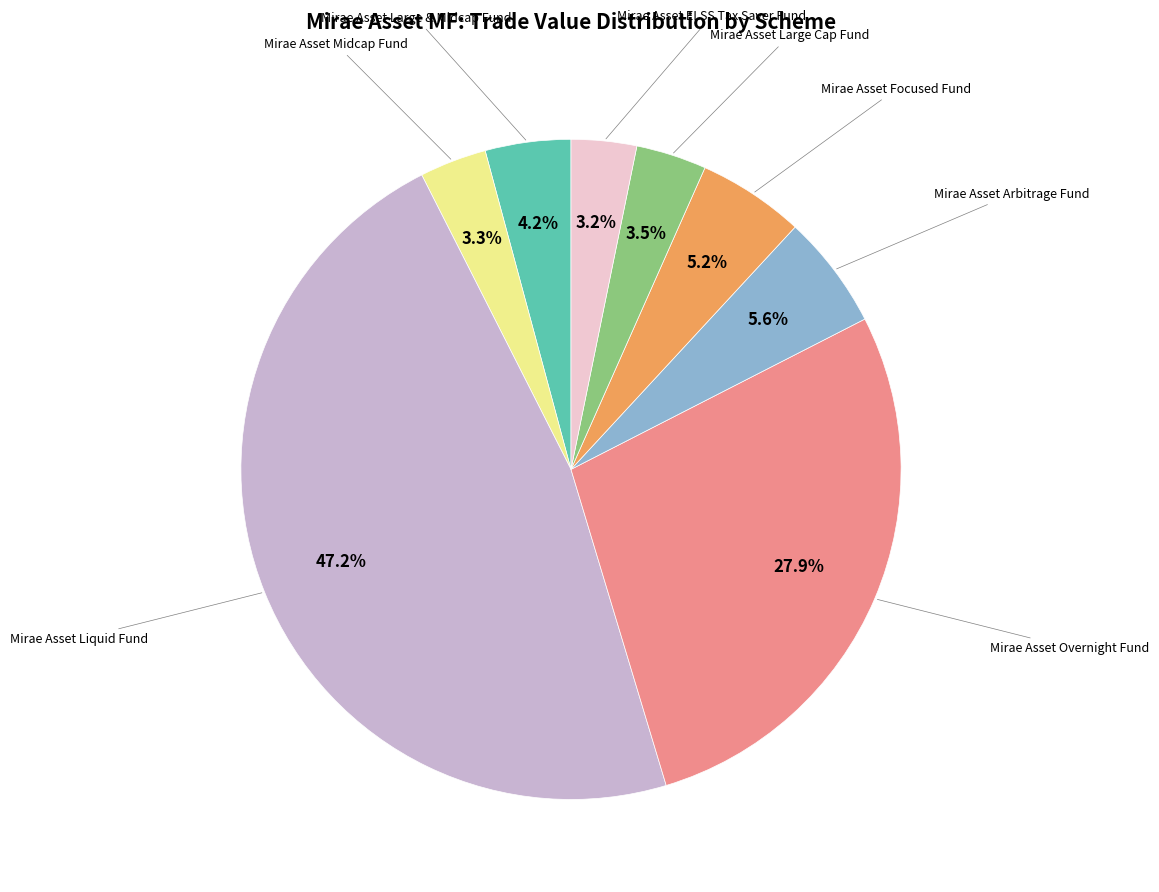

Does any single category account for the majority?

No